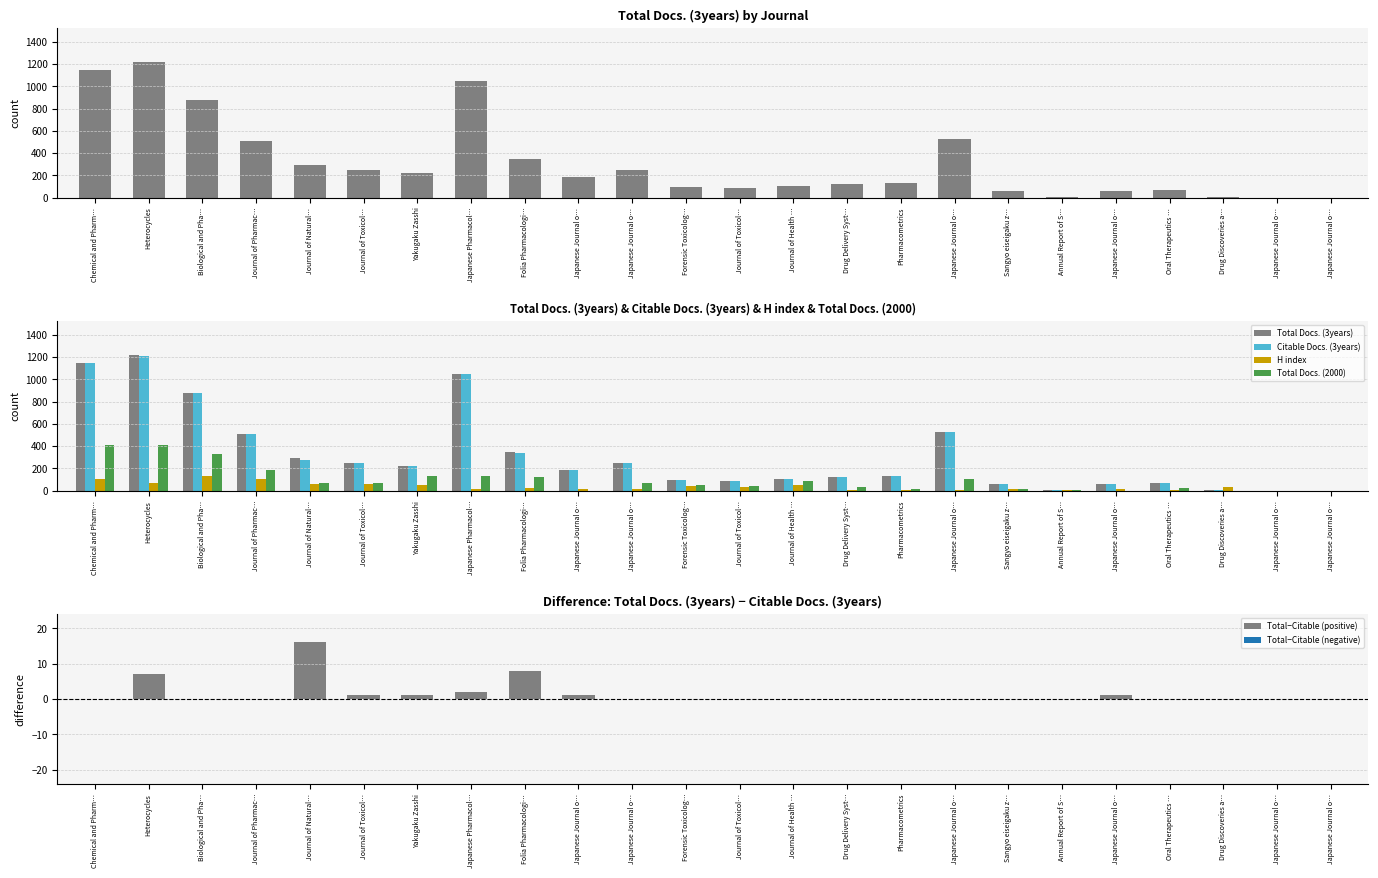

At which label is H index closest to 67?

Heterocycles